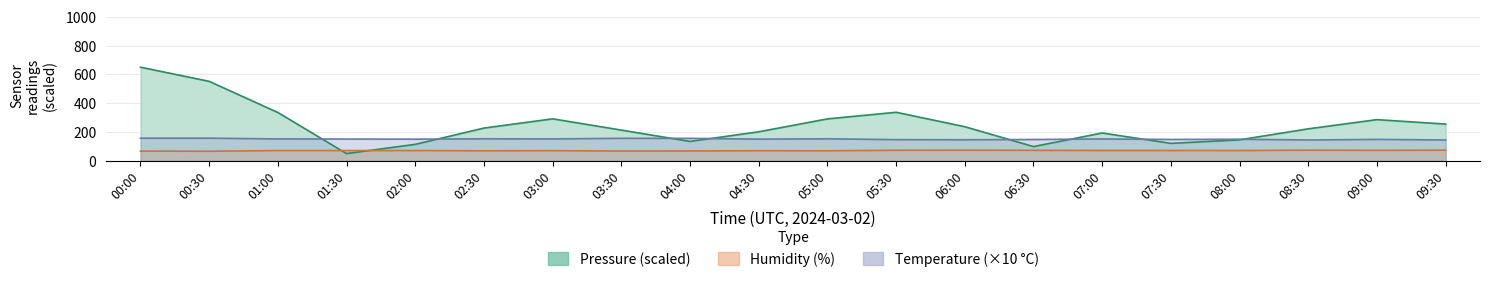

True or false: humidity has more than 0 interior local peaks.

True